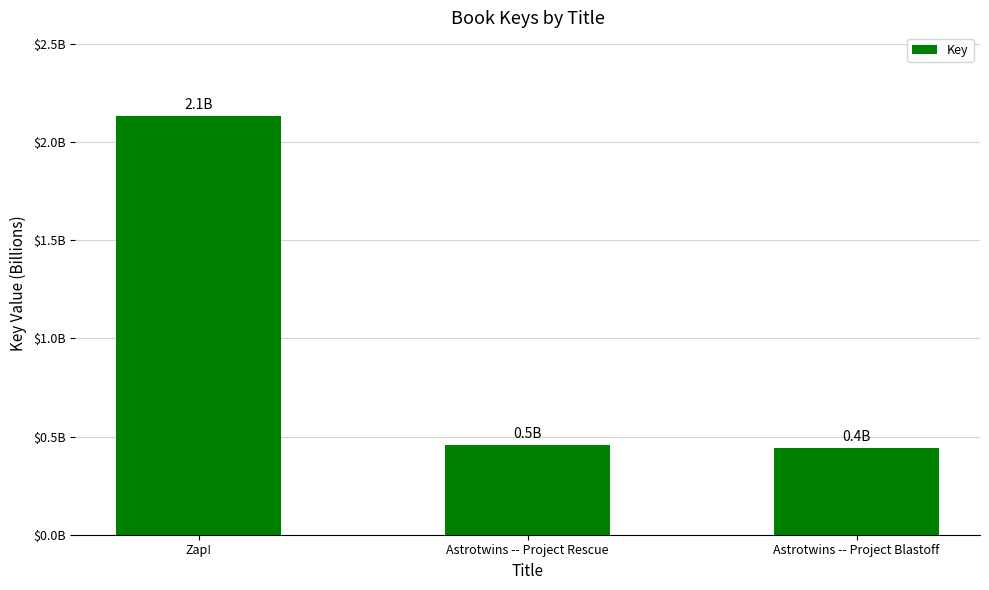

Which label corresponds to the largest value in the chart?

Zap!